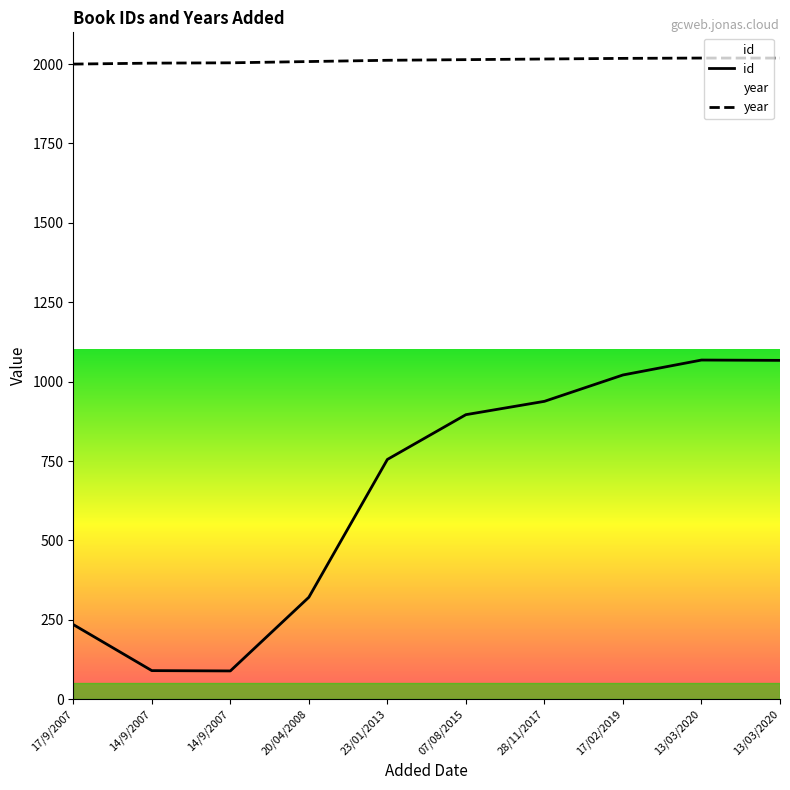

How many data points in id are less than 896?

5